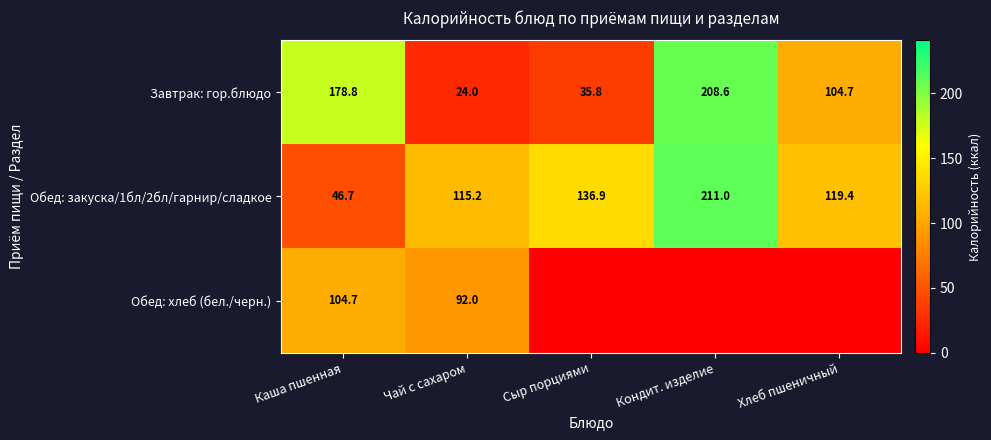

What is the difference between the highest and lowest values at Каша пшенная?

132.1